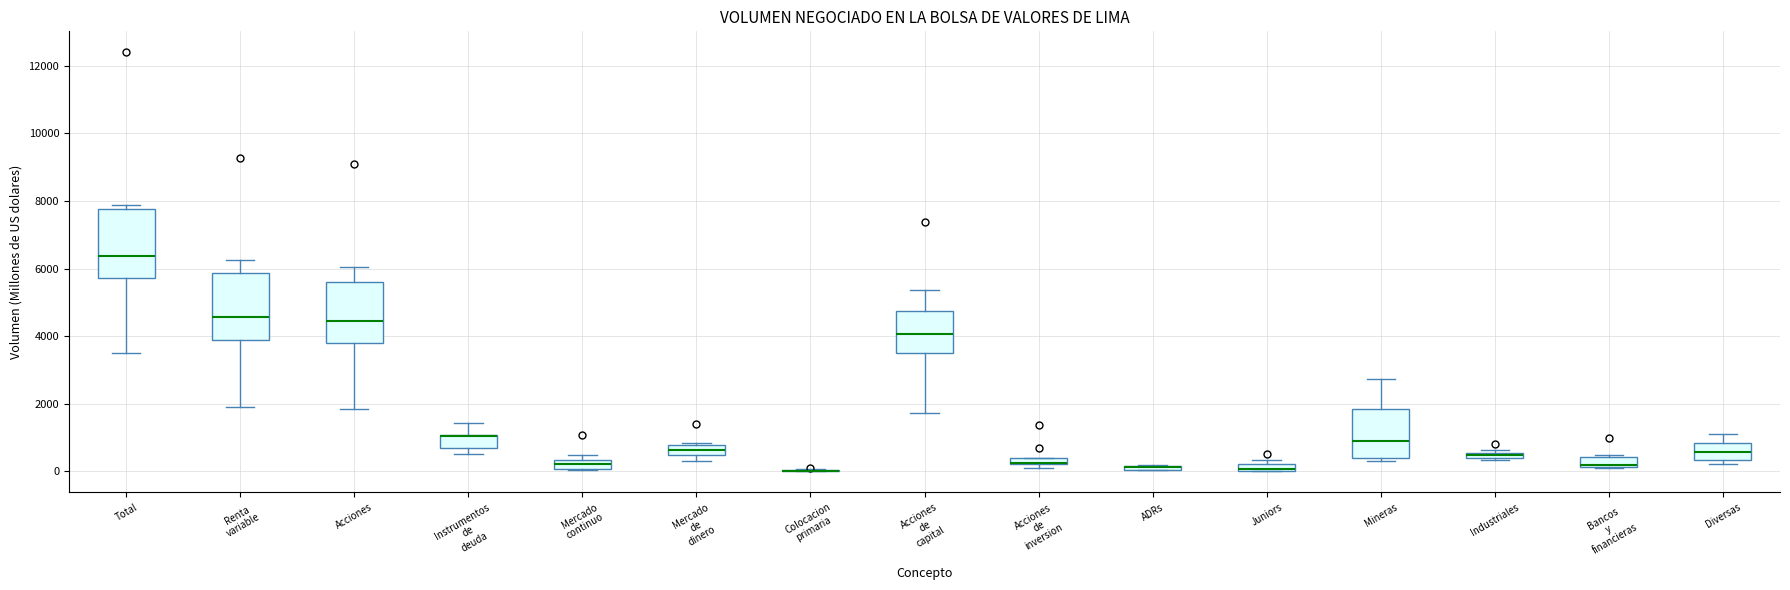

Where does the median line of the box for Acciones sit on the y-axis? The values are not printed on the chart, so give them approximately, as read against the axis.

4400